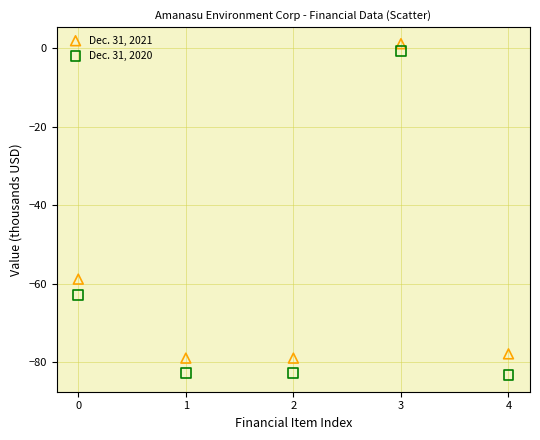

Across all series, what Y value is closest to -41?

-58.8